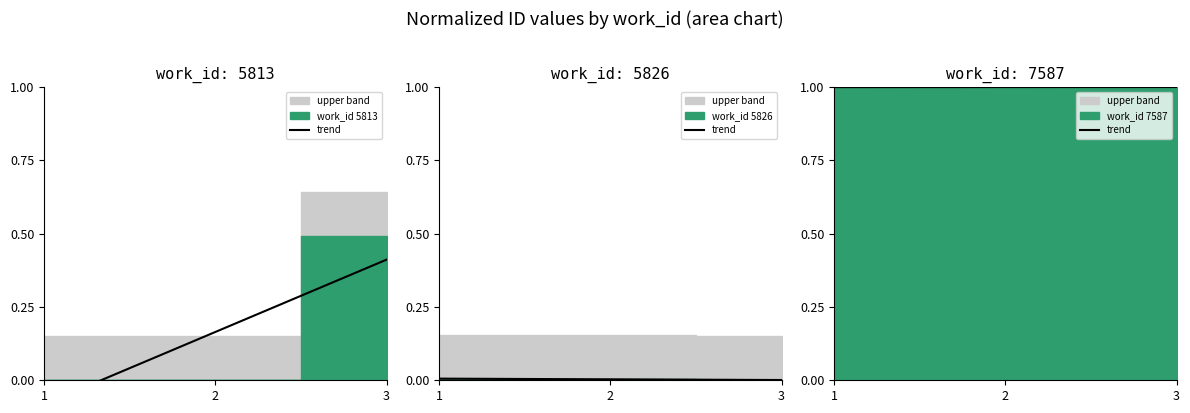

What is the greatest value displayed?

1.0